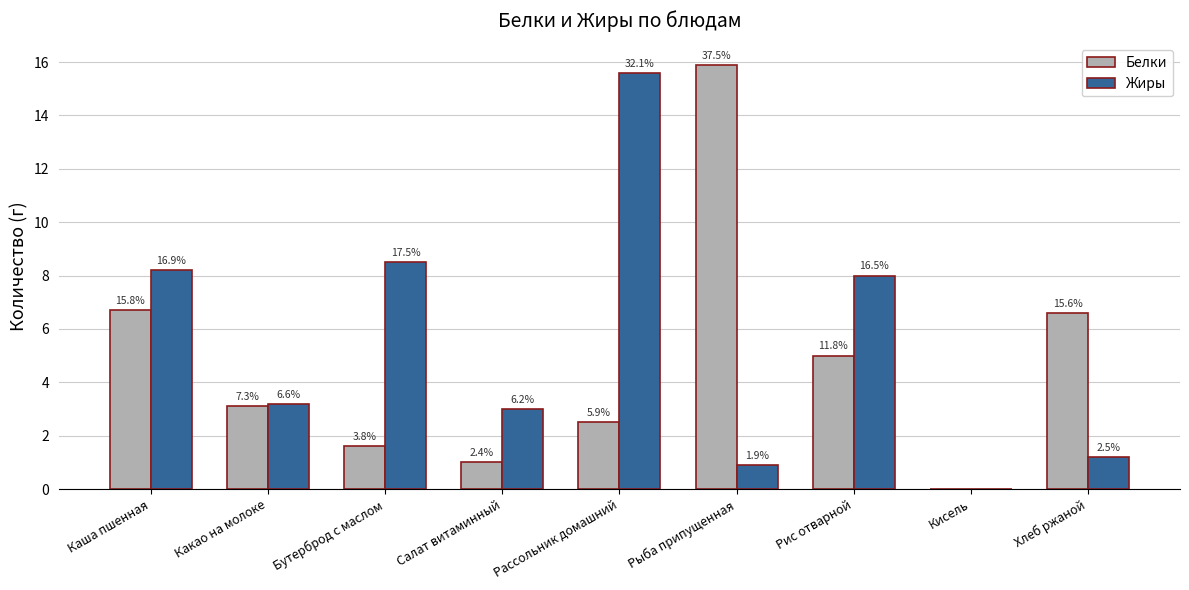

Reading right to left, extract all data points from this chart.

Белки: Хлеб ржаной=6.6	Кисель=0.0	Рис отварной=5.0	Рыба припущенная=15.9	Рассольник домашний=2.5	Салат витаминный=1.0	Бутерброд с маслом=1.6	Какао на молоке=3.1	Каша пшенная=6.7
Жиры: Хлеб ржаной=1.2	Кисель=0.0	Рис отварной=8.0	Рыба припущенная=0.9	Рассольник домашний=15.6	Салат витаминный=3.0	Бутерброд с маслом=8.5	Какао на молоке=3.2	Каша пшенная=8.2